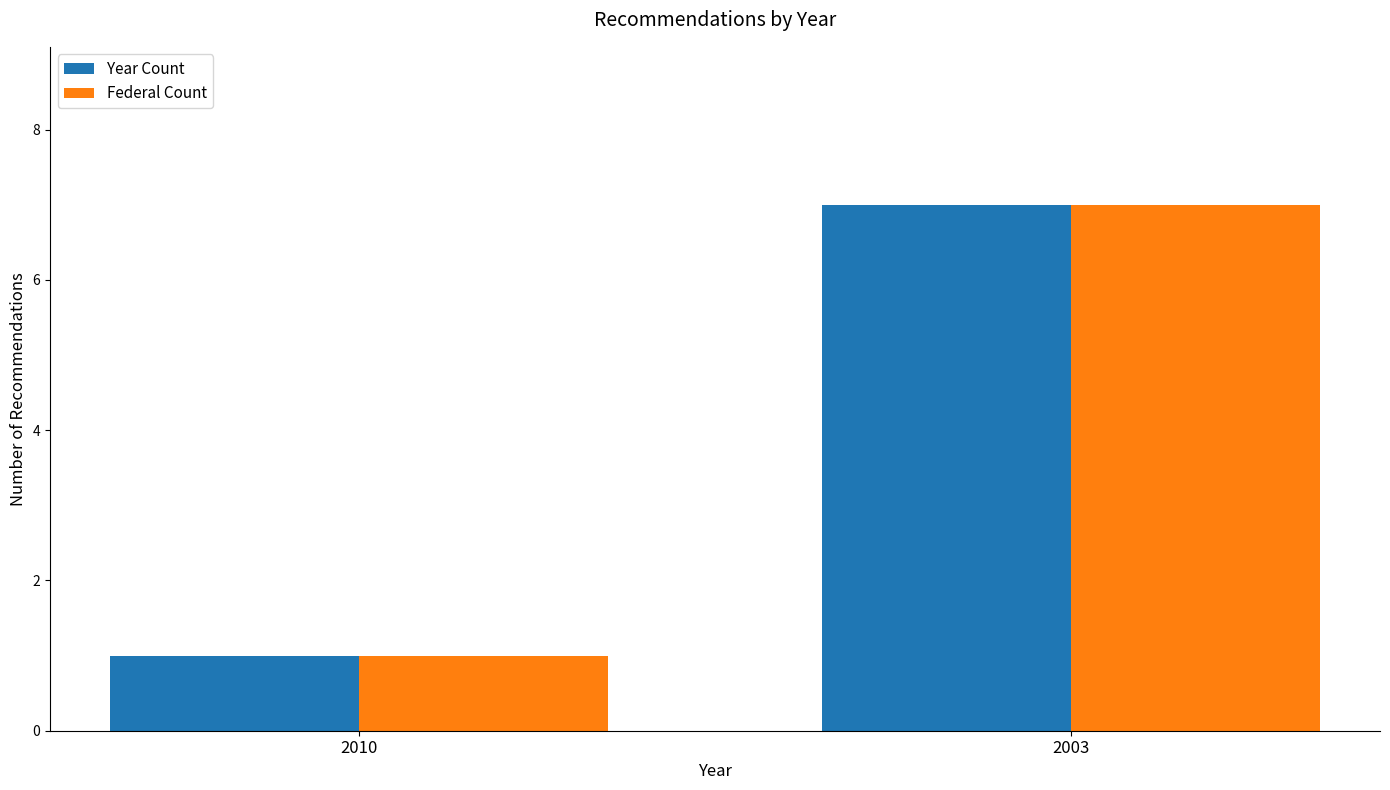

What is the average value of the Federal Count series?

4